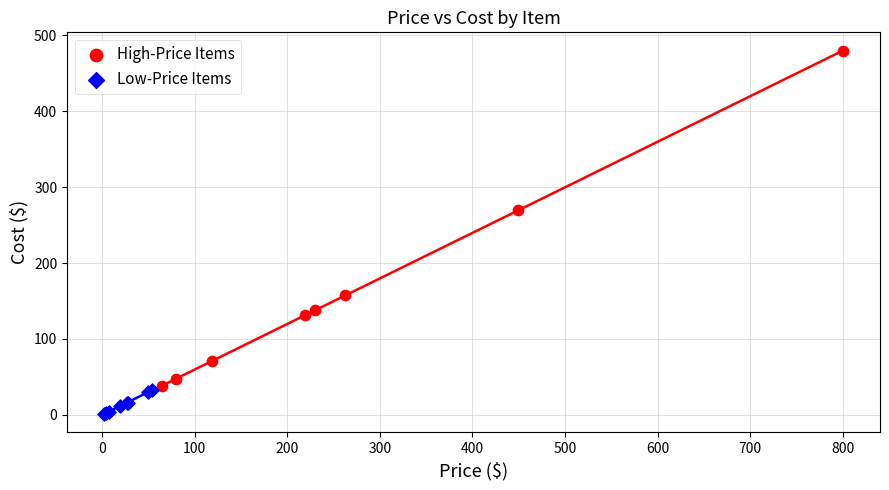

Which series reaches the maximum Y coordinate?

High-Price Items